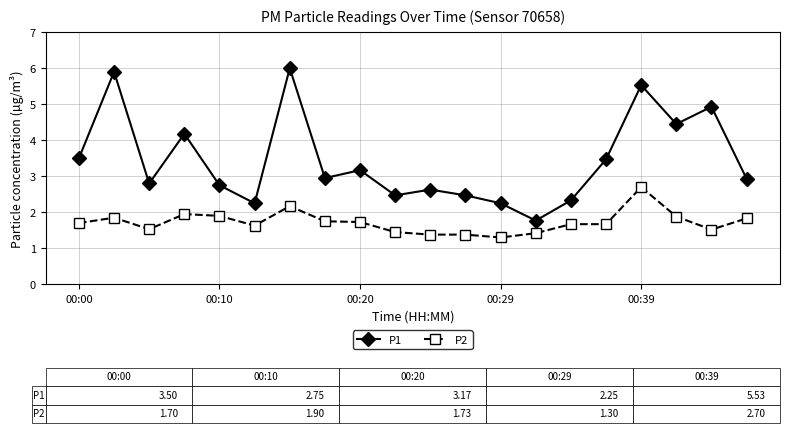

Which series has the largest range (max minus min)?

P1